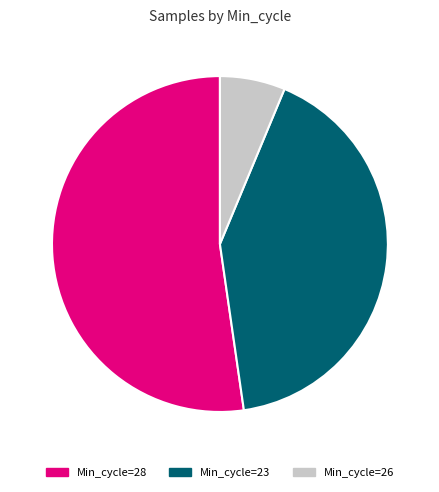

Combined, do Min_cycle=28 and Min_cycle=23 account for over 50%?

Yes